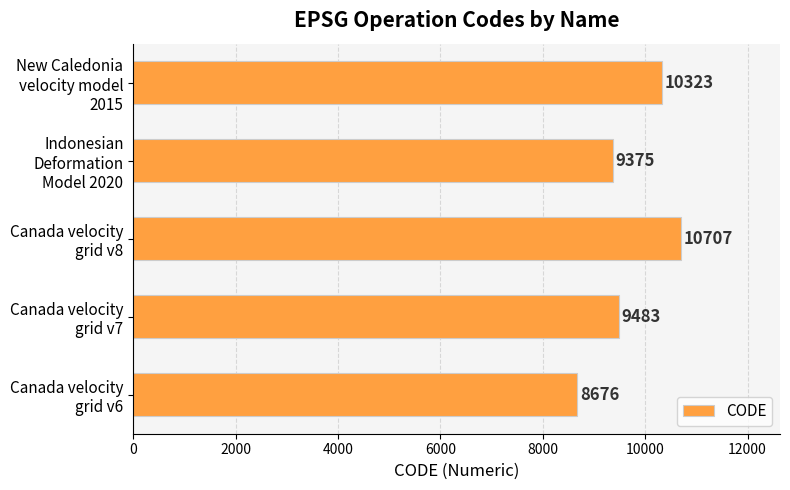

Reading bottom to top, extract all data points from this chart.

8676	9483	10707	9375	10323